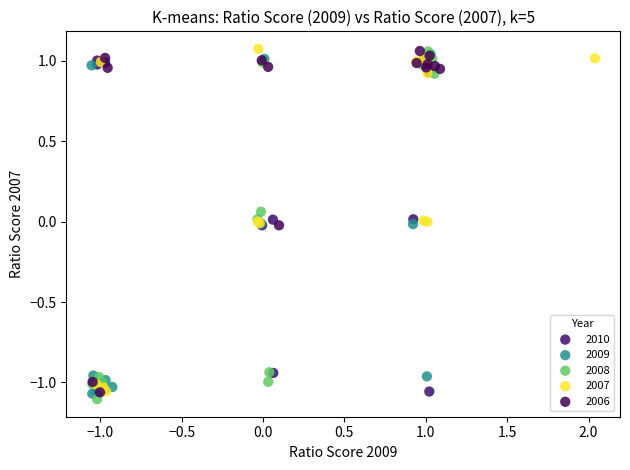

What are all the series names shown in the legend?

2010, 2009, 2008, 2007, 2006